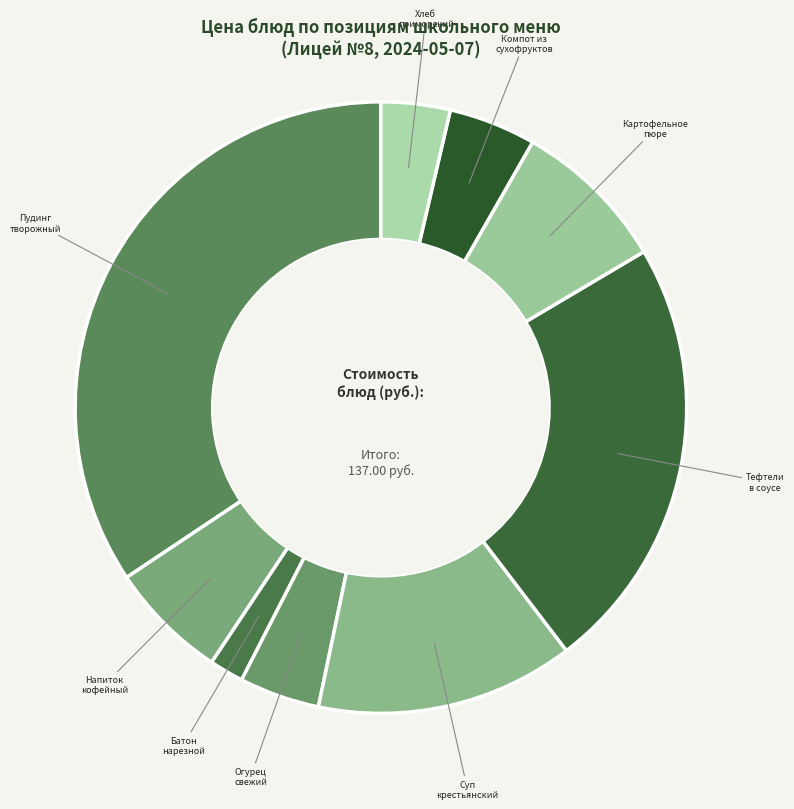

Is there any slice that represents more than half of the pie?

No